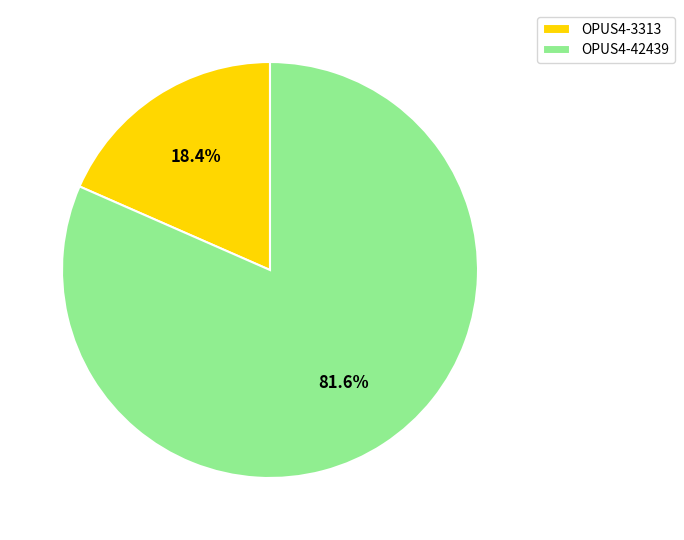

What percentage is NOT represented by OPUS4-42439?

18.4%